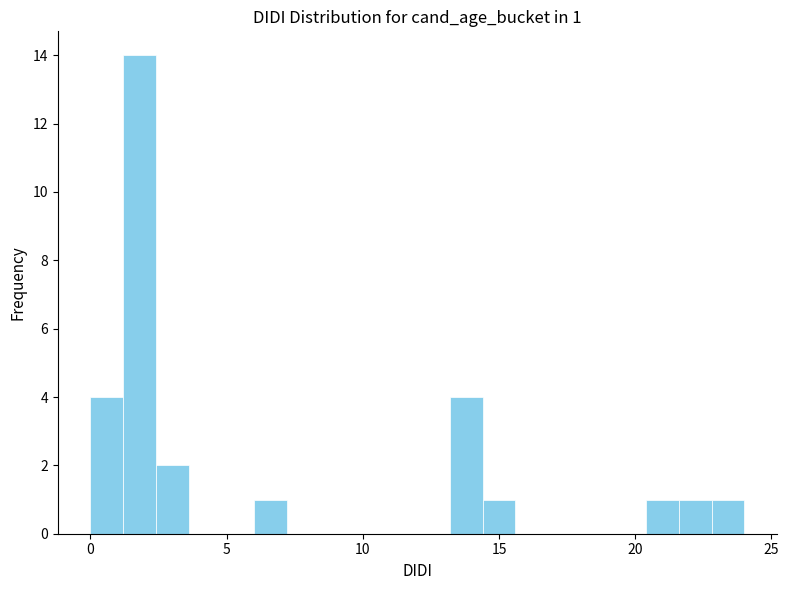

Around what value on the x-axis is the tallest bar? Give the approximate position of its centre, as read against the axis.

2.0